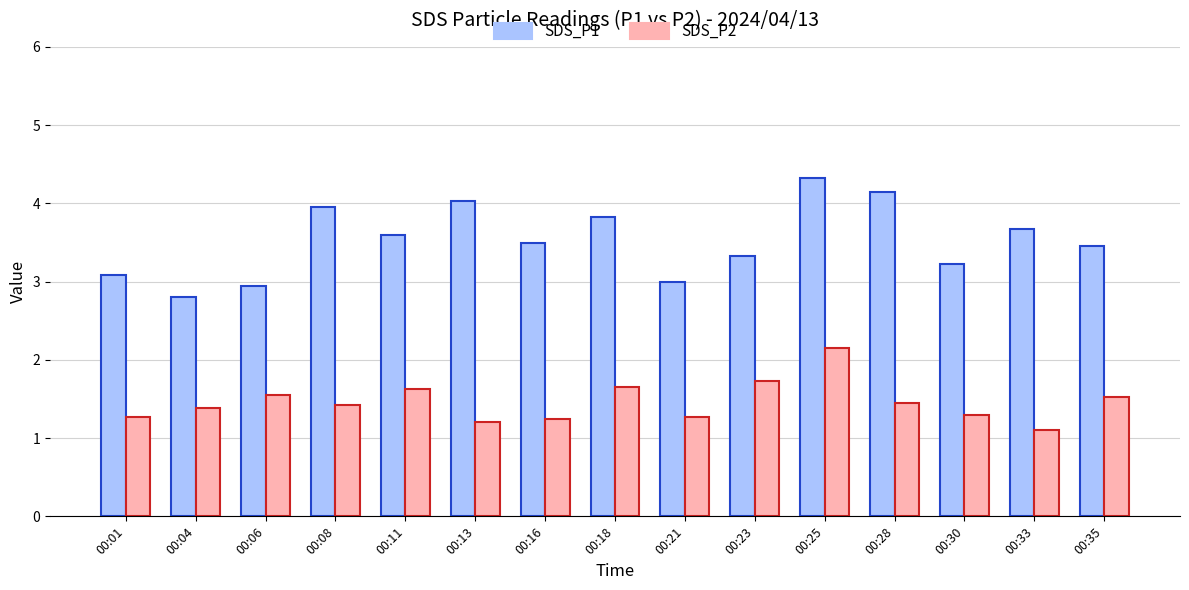

Which label corresponds to the largest value in the chart?

00:25